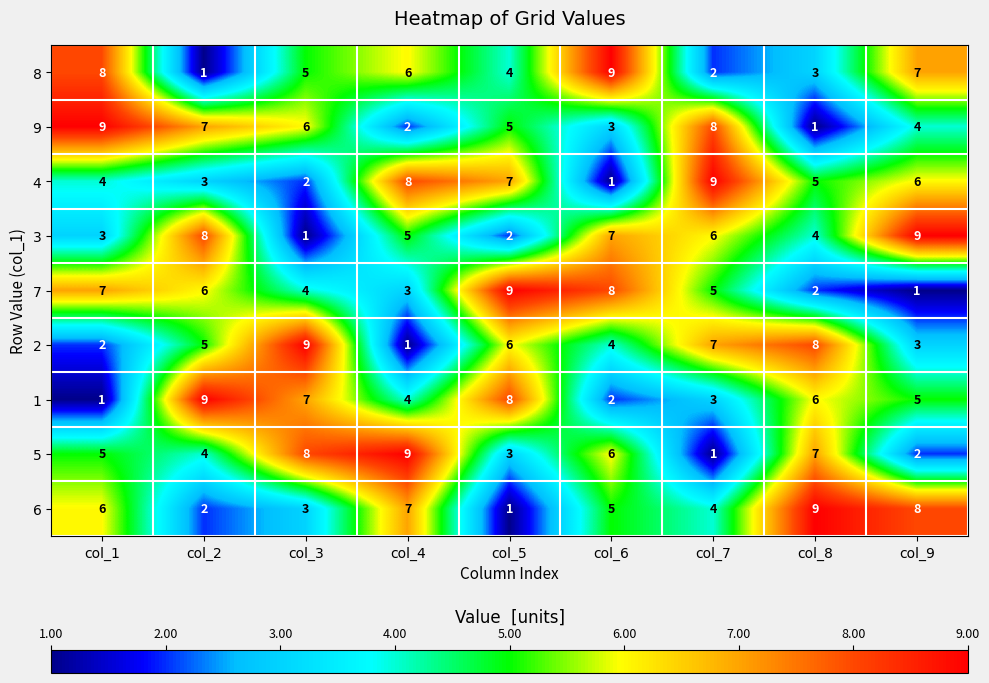

What is the maximum value shown in the chart?

9